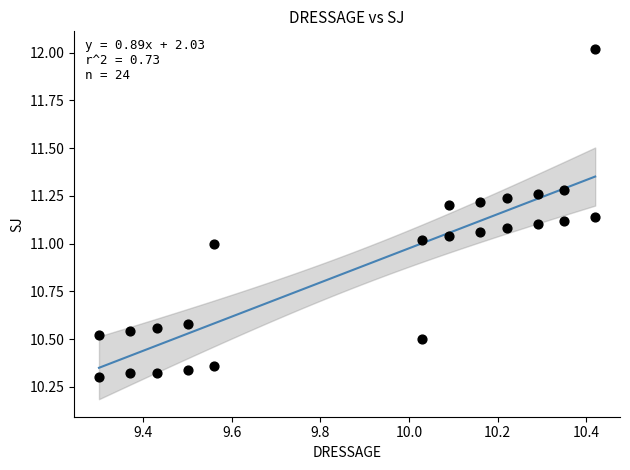

What is the range of X values (max minus min)?

1.1